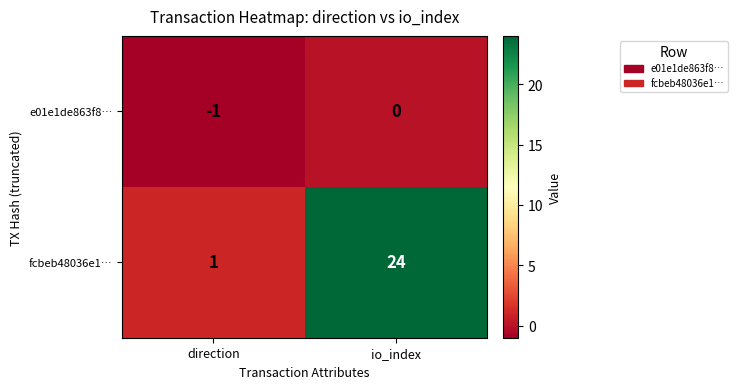

At which category is the sum across all series the highest?

io_index